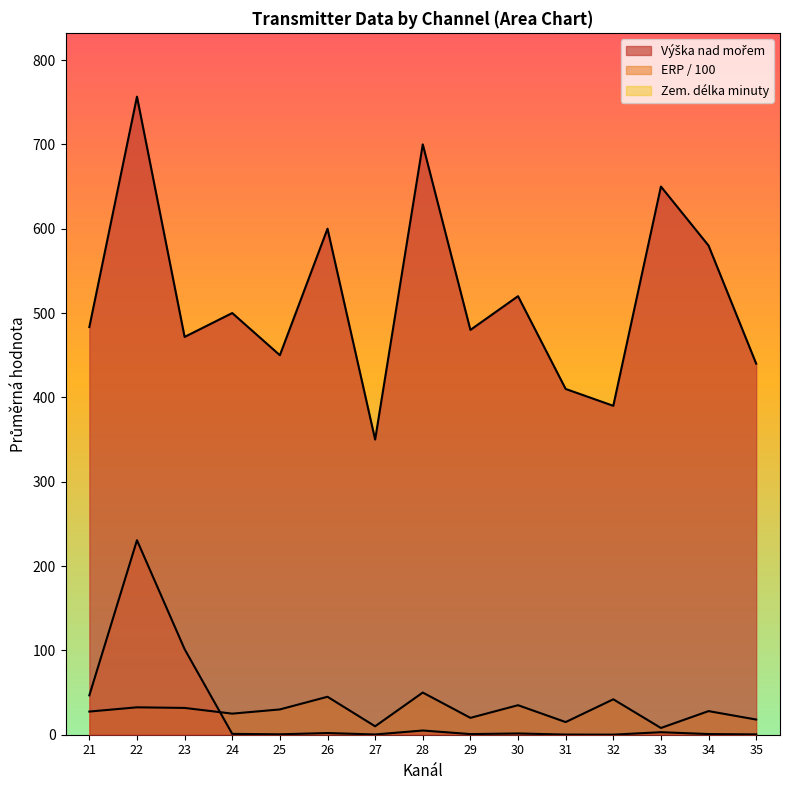

Which category has the lowest value across all series?

35